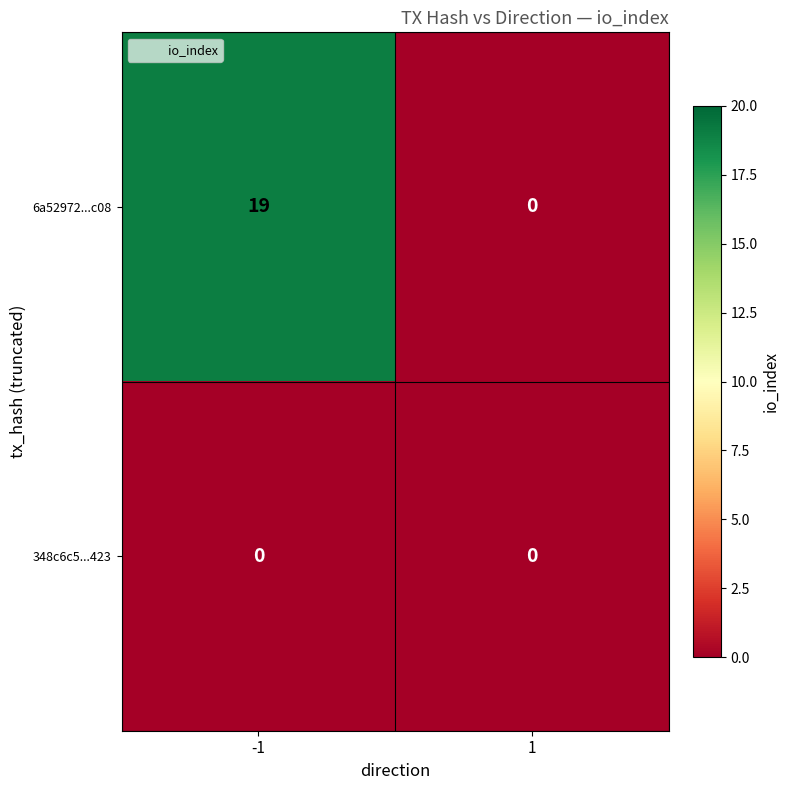

Rank the series by their average value, from lowest to highest.

348c6c5...423, 6a52972...c08